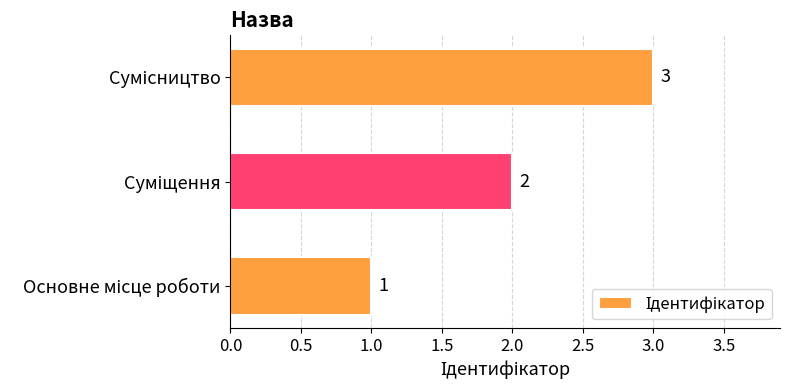

Count the values in the range 1 to 3.

3